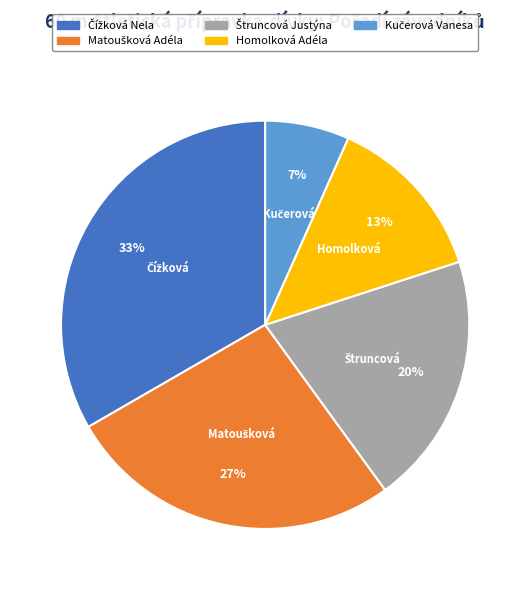

Is there any slice that represents more than half of the pie?

No